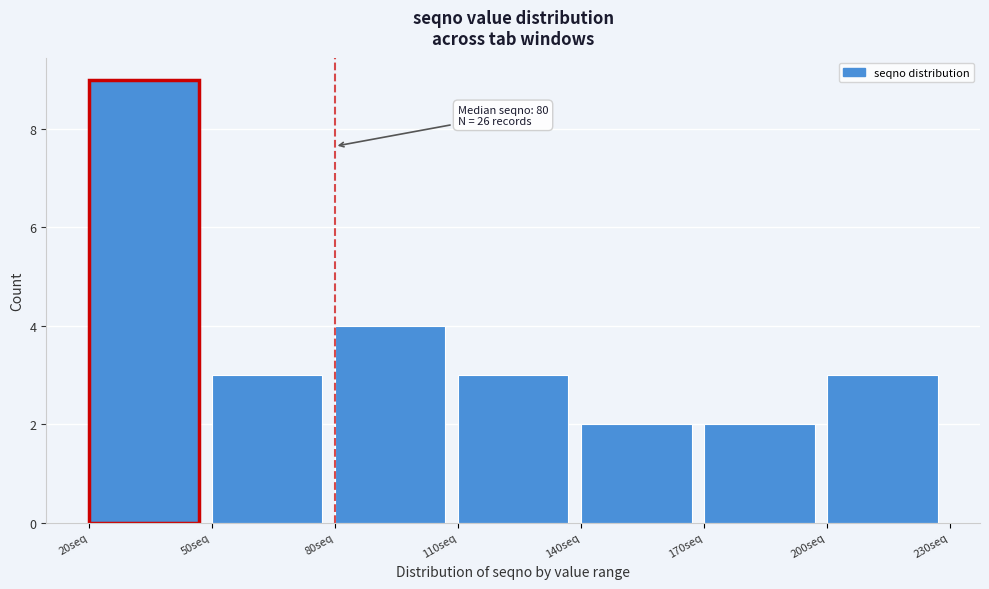

Over which range of the x-axis is the bar tallest?

20 to 50